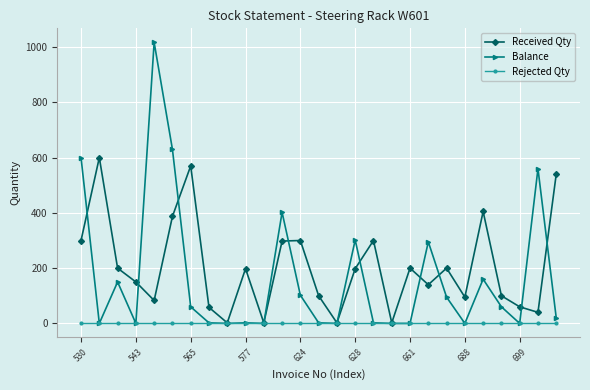

In Received Qty, how many points are higher than both neighbors (excluding endpoints)?

8